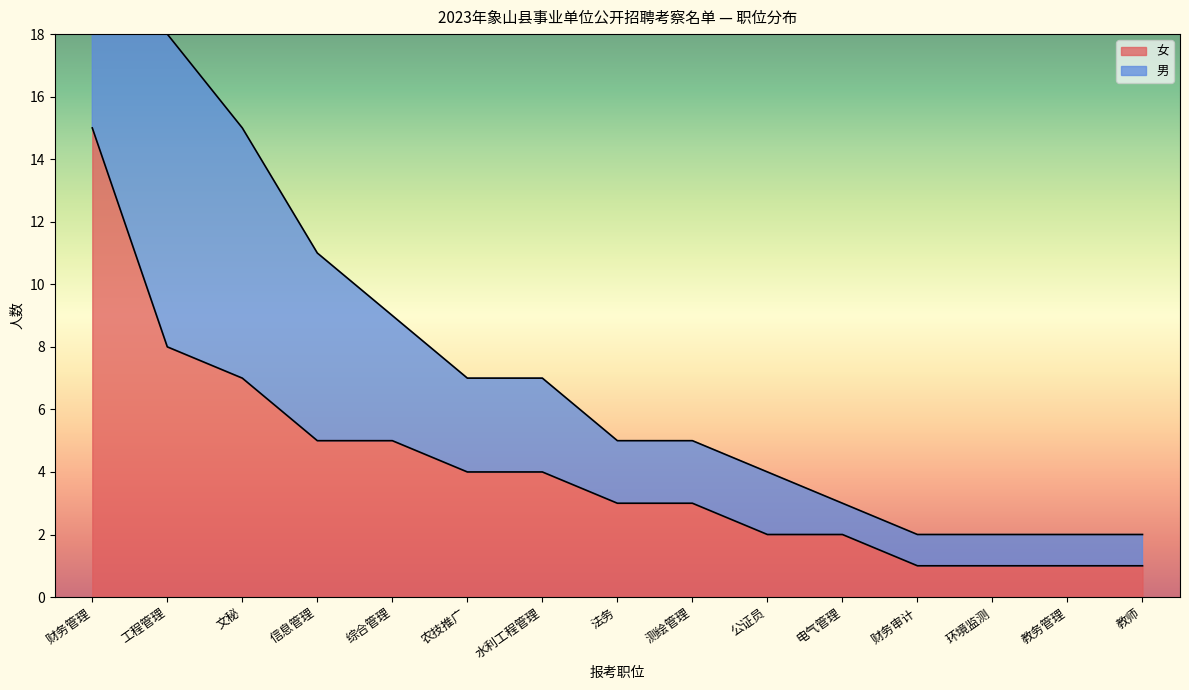

True or false: 女 has a value of 1 at 教师.

True